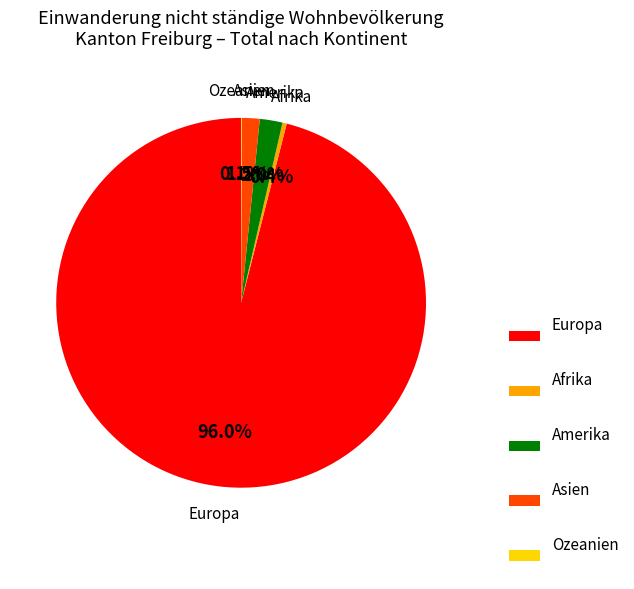

Which slice represents more than half of the pie?

Europa